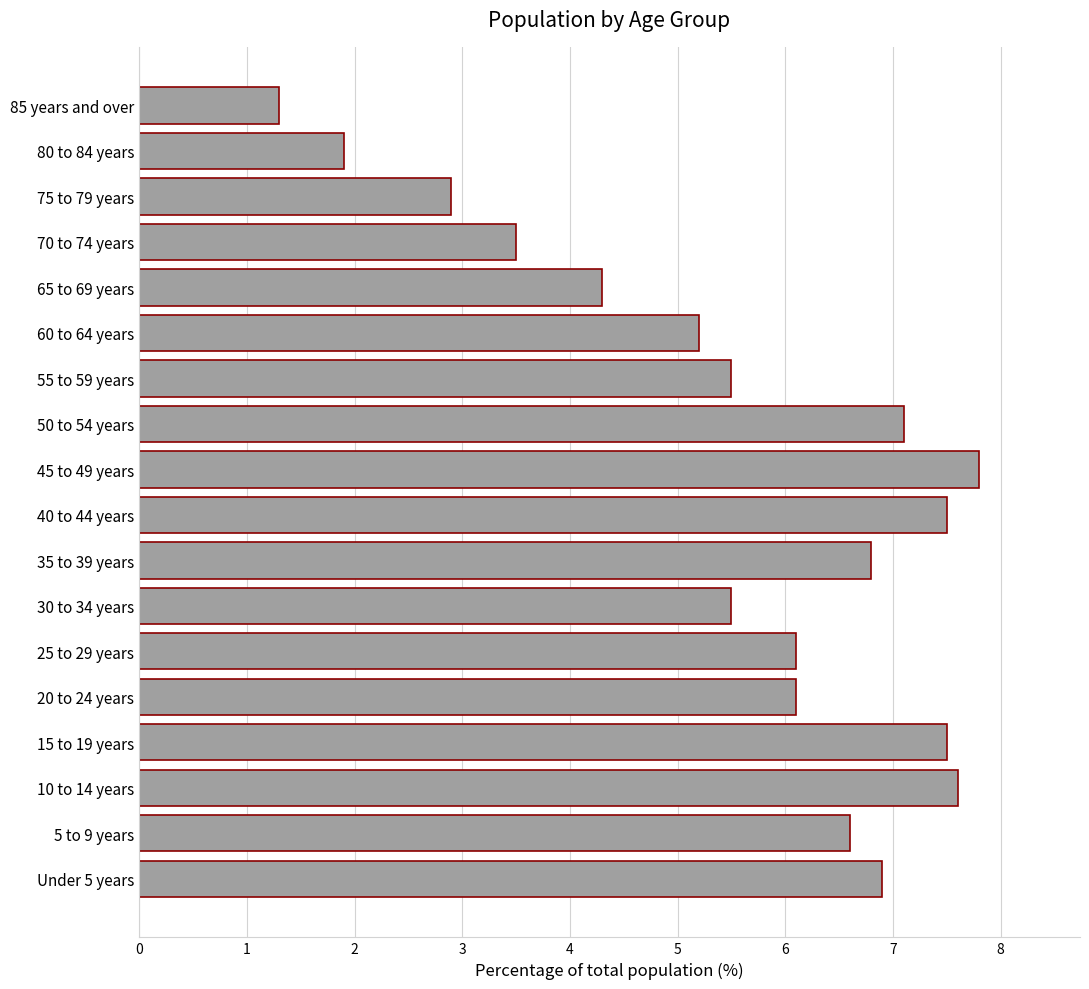

Is it true that the value at 5 to 9 years is 6.6?

True